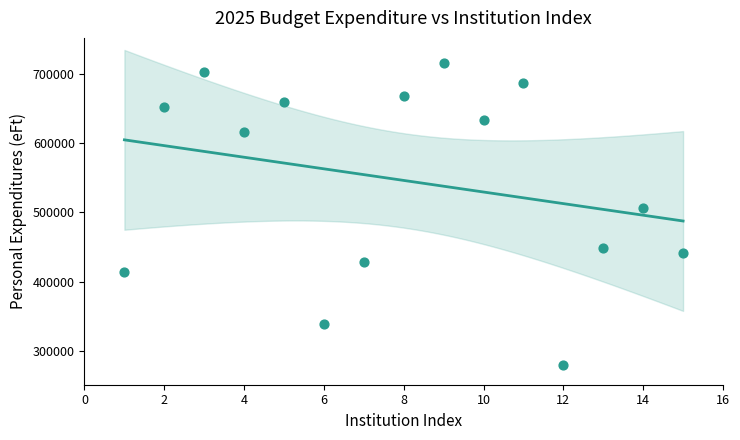

What Y value in the scatter plot is closest to 497626?

505597